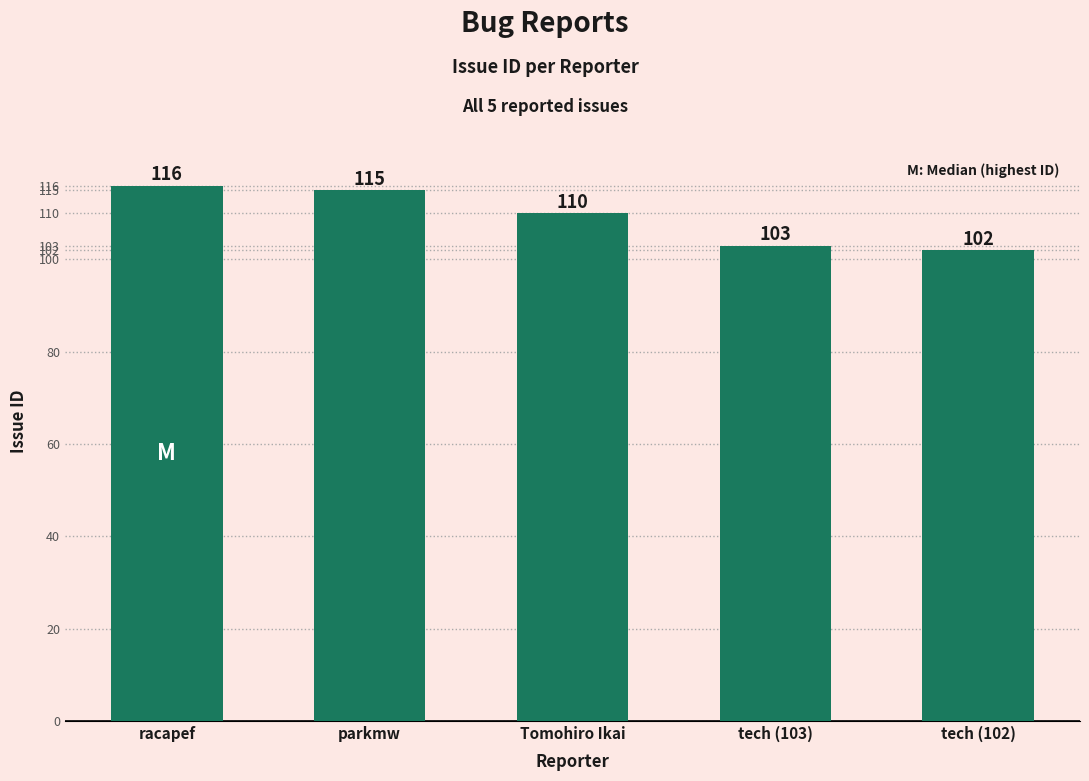

What is the label of the 5th bar from the right?

racapef